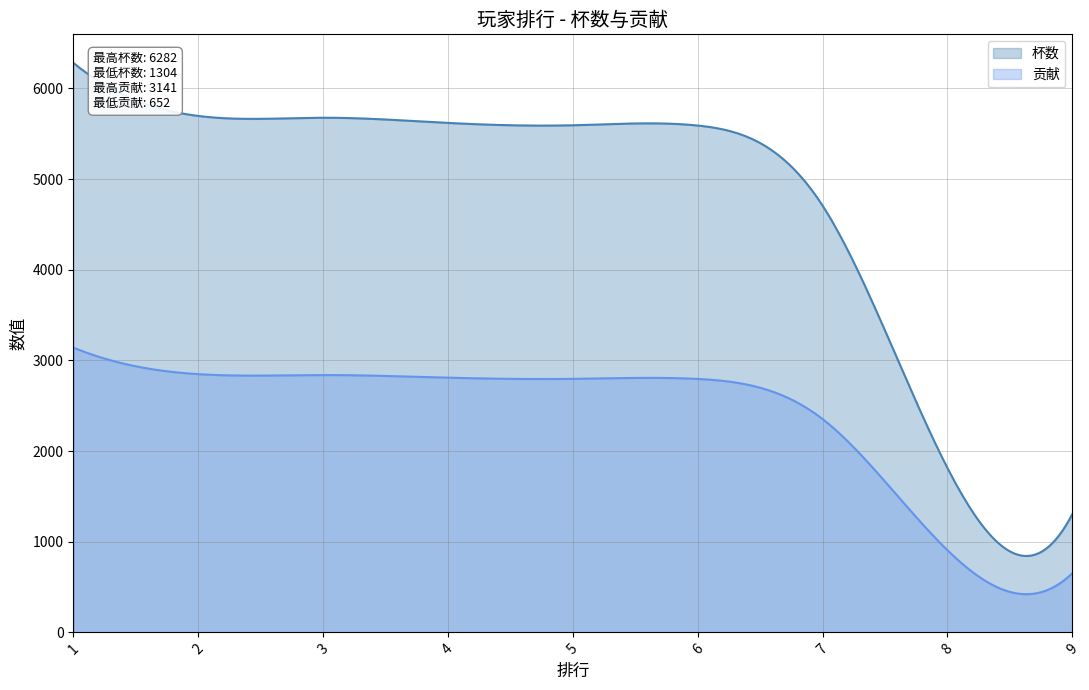

True or false: 杯数 and 贡献 intersect in this chart.

False